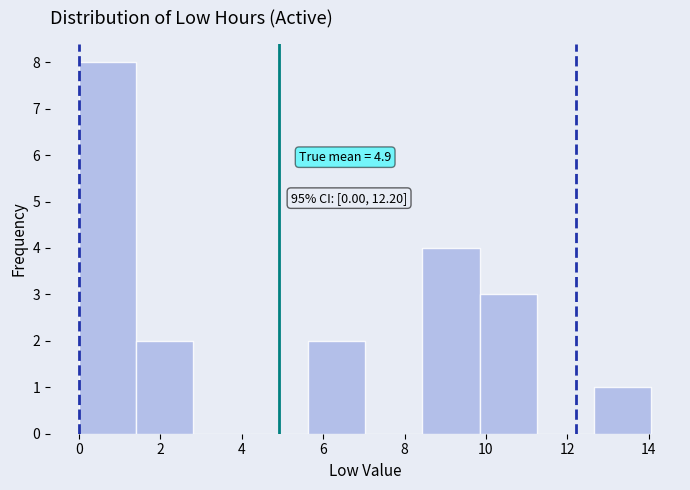

Over which range of the x-axis is the bar tallest?

0.0 to 1.4